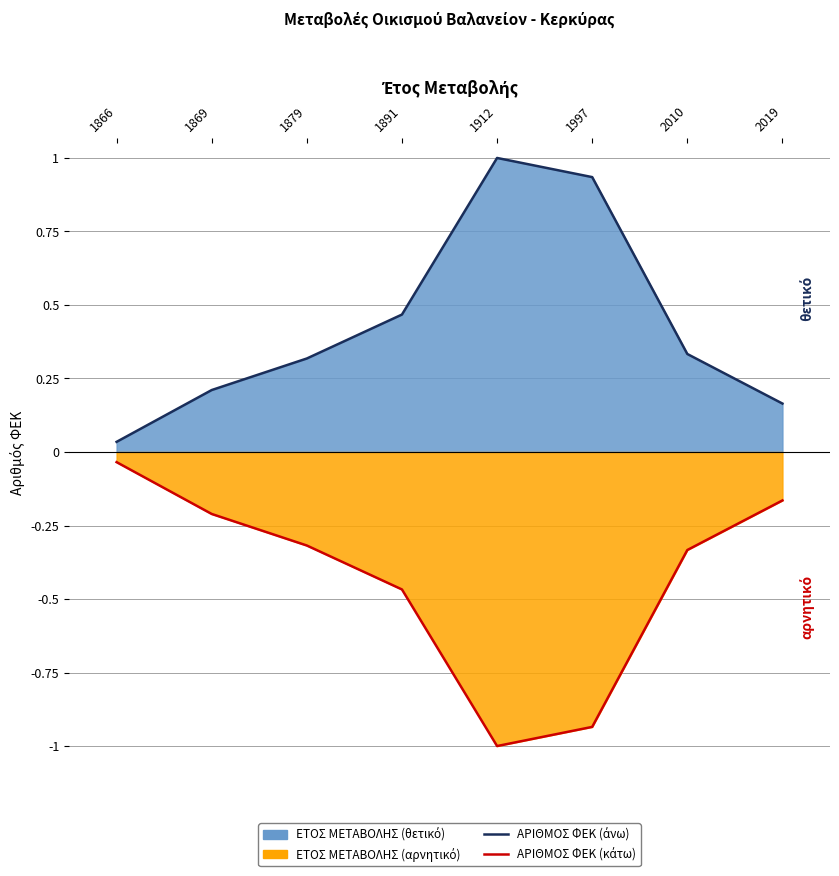

Is it true that ΑΡΙΘΜΟΣ ΦΕΚ (κάτω) equals -1.6 at 1997?

False